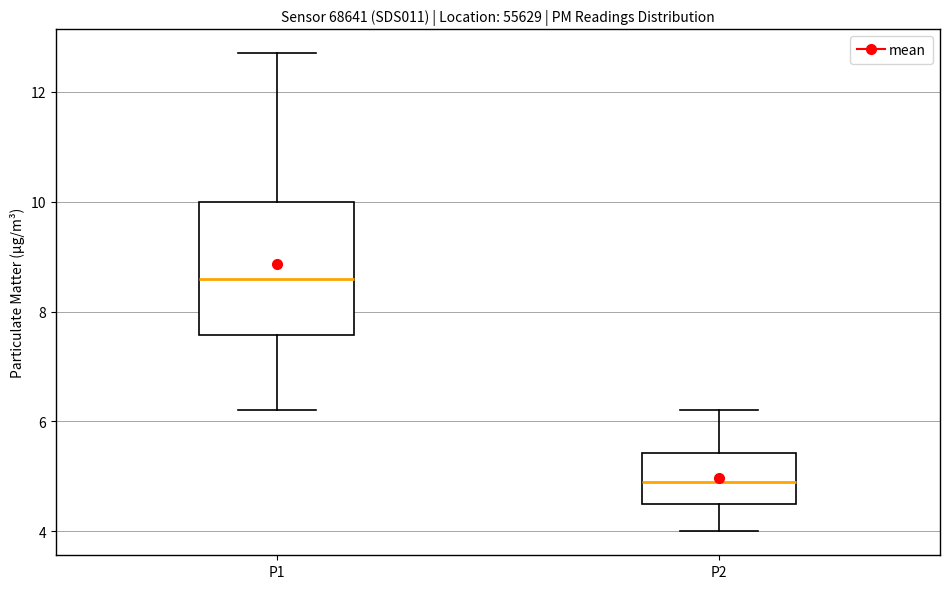

Which box's median line is the highest?

P1